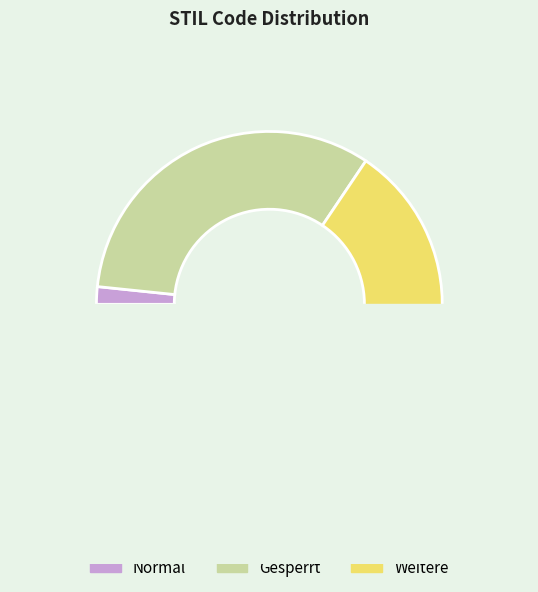

To the nearest percent, what is the average slice percentage?

33%